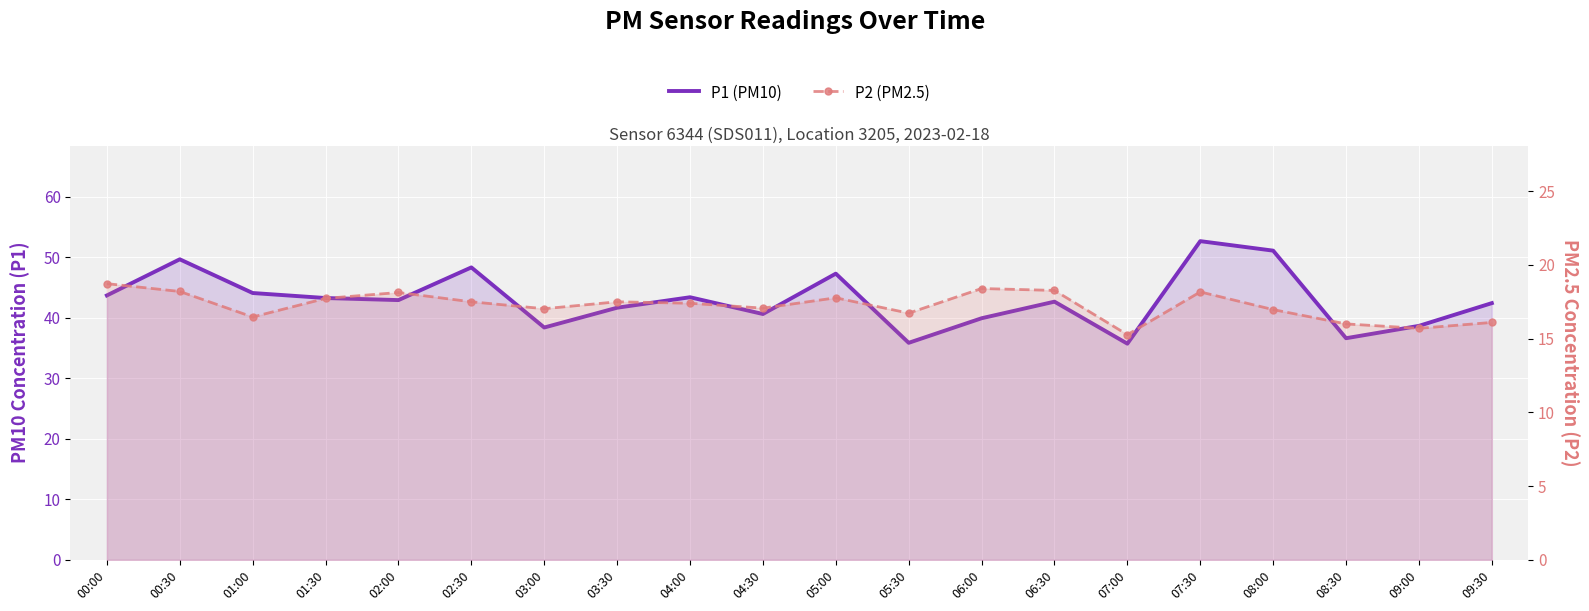

Rank the series by their average value, from highest to lowest.

P1 (PM10), P2 (PM2.5)